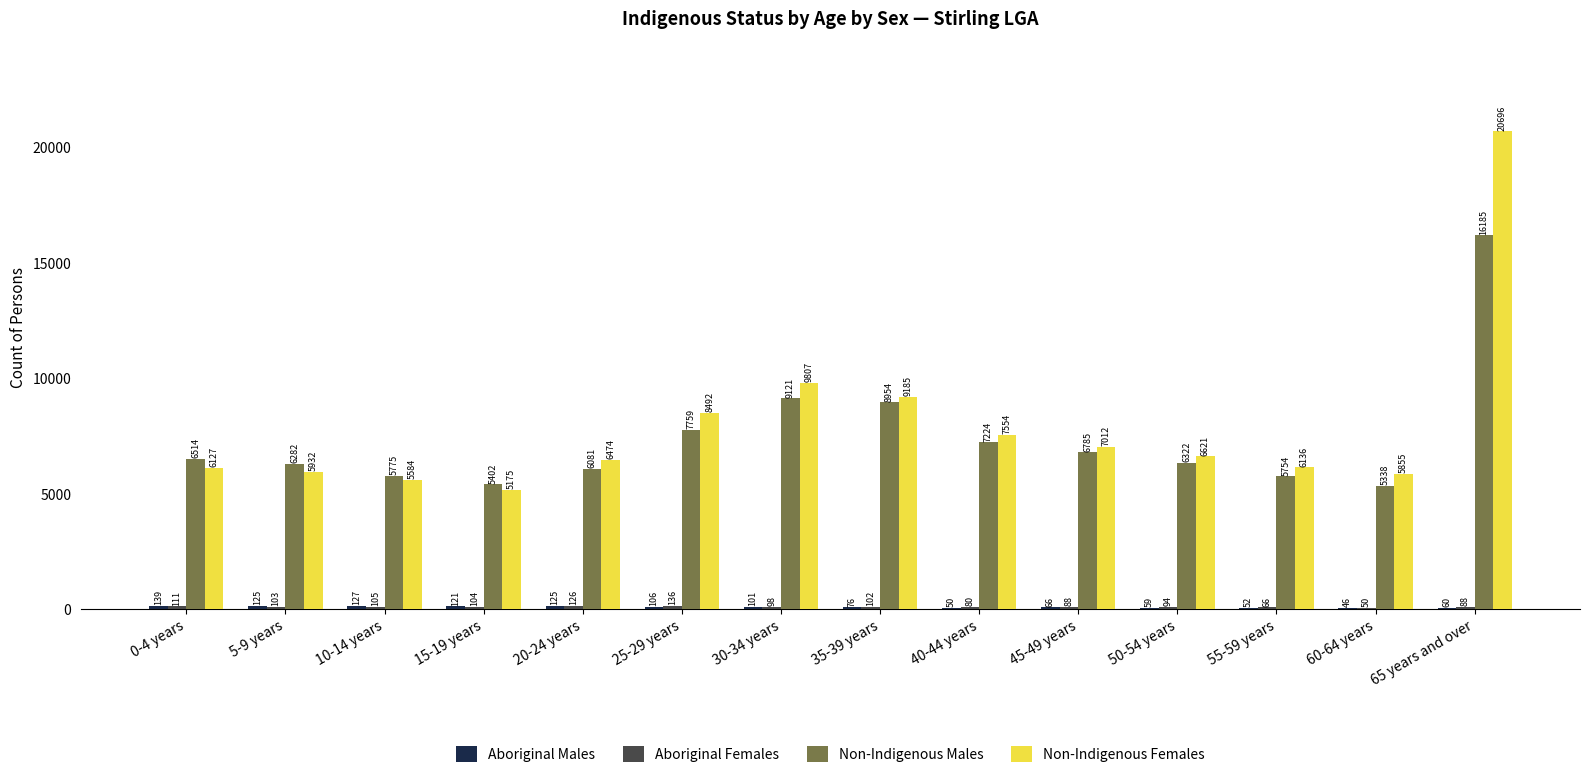

How many groups of bars are there?

14